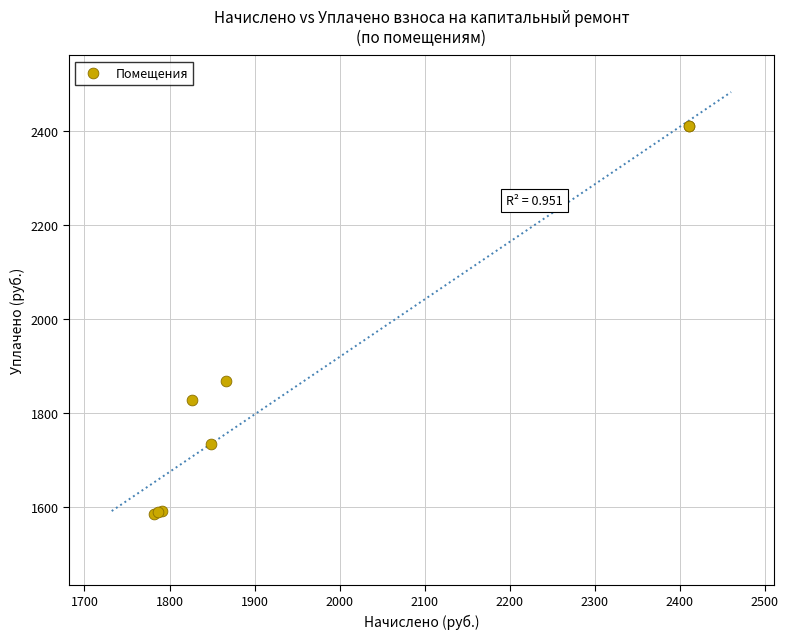

What Y value in the scatter plot is closest to 1997?

1866.7